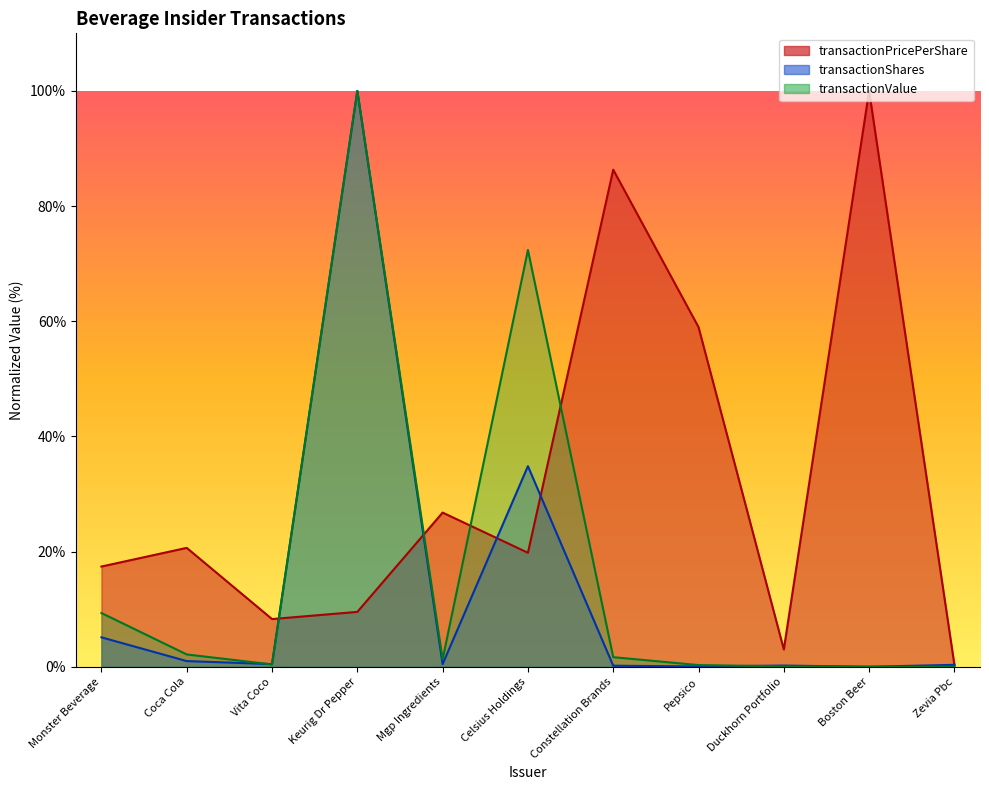

Which category has the highest value in the transactionShares series?

Keurig Dr Pepper